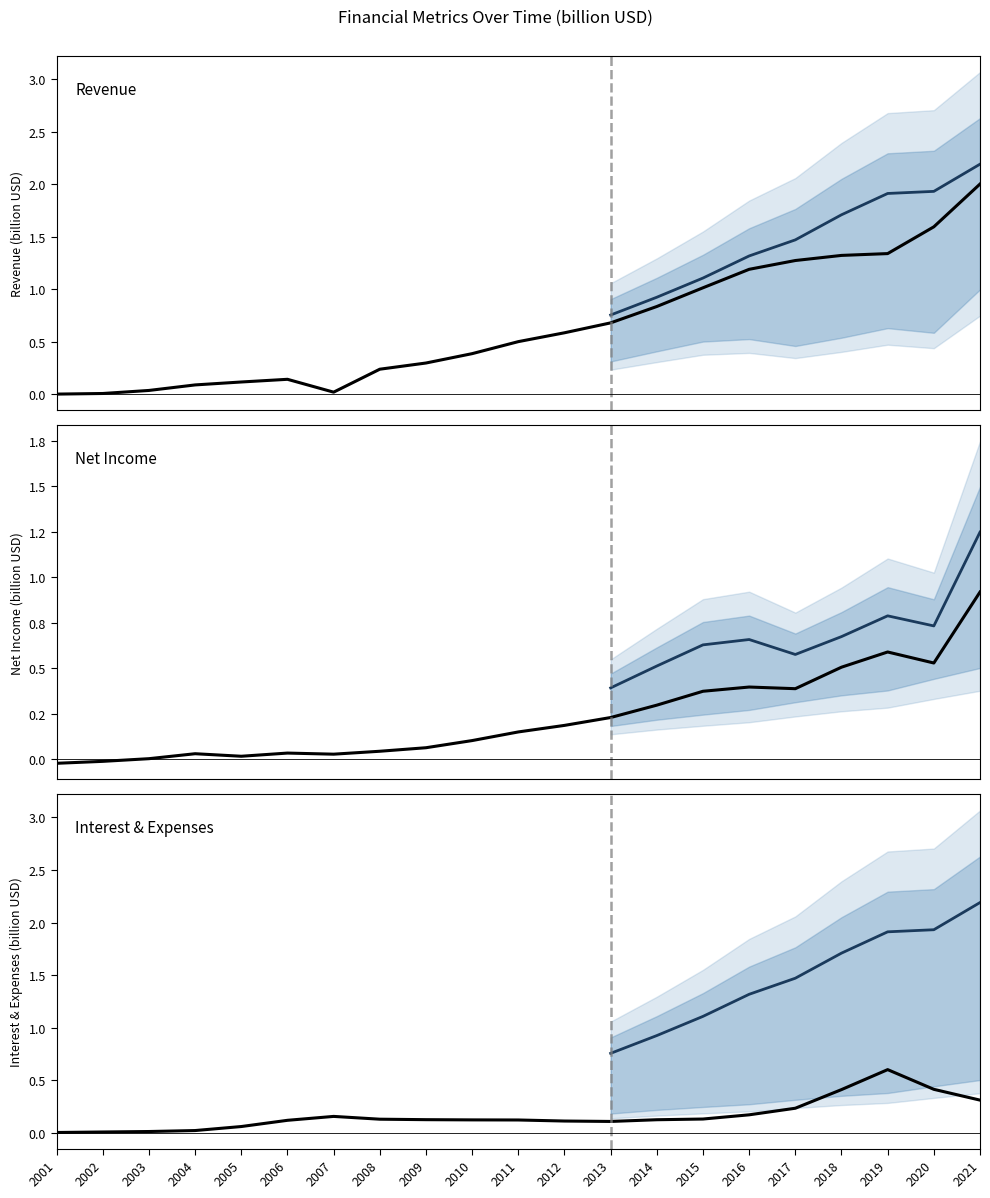

How many intersections are there between Net Income and Interest Expense?

5